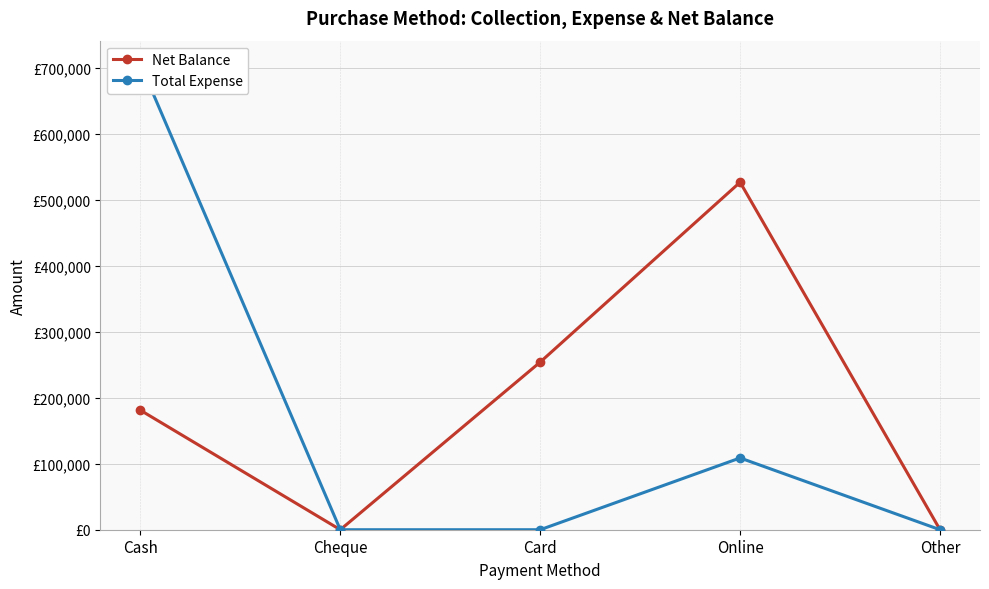

What is the sum of all Total Expense values?

814517